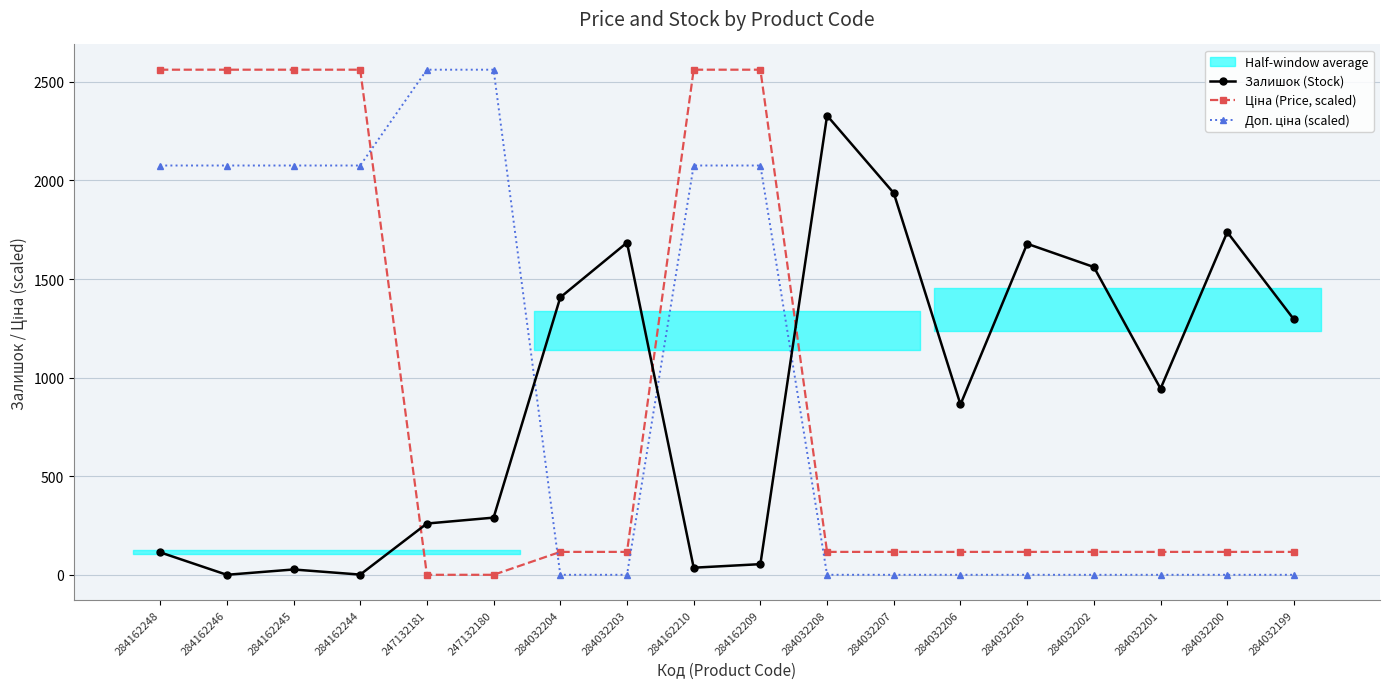

What is the value of the Залишок (Stock) point at the 4th from the left?

1.0